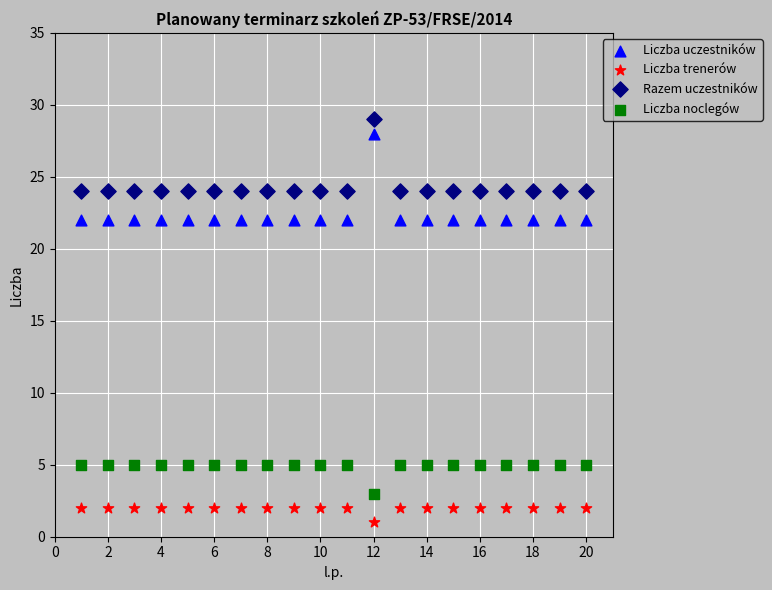

Which series has the widest spread of Y values?

Liczba uczestników